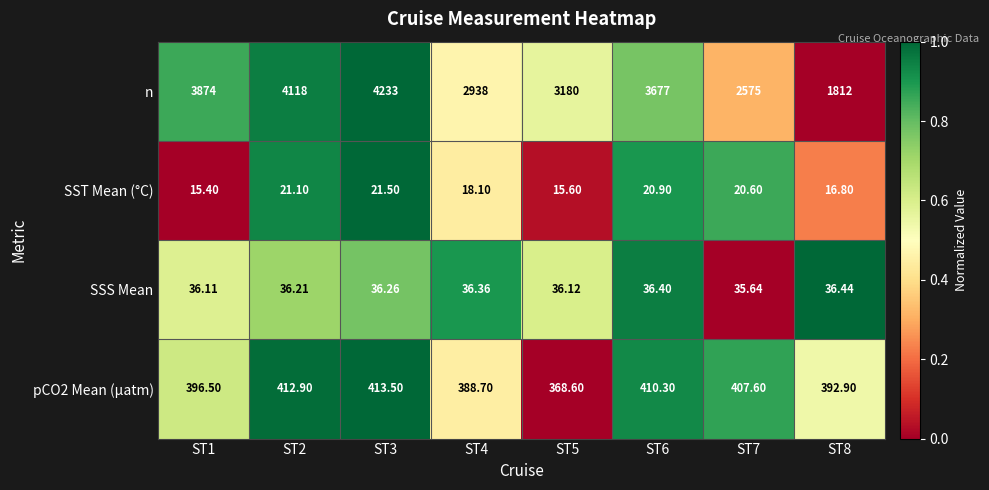

Which series changed the most between ST4 and ST8?

n